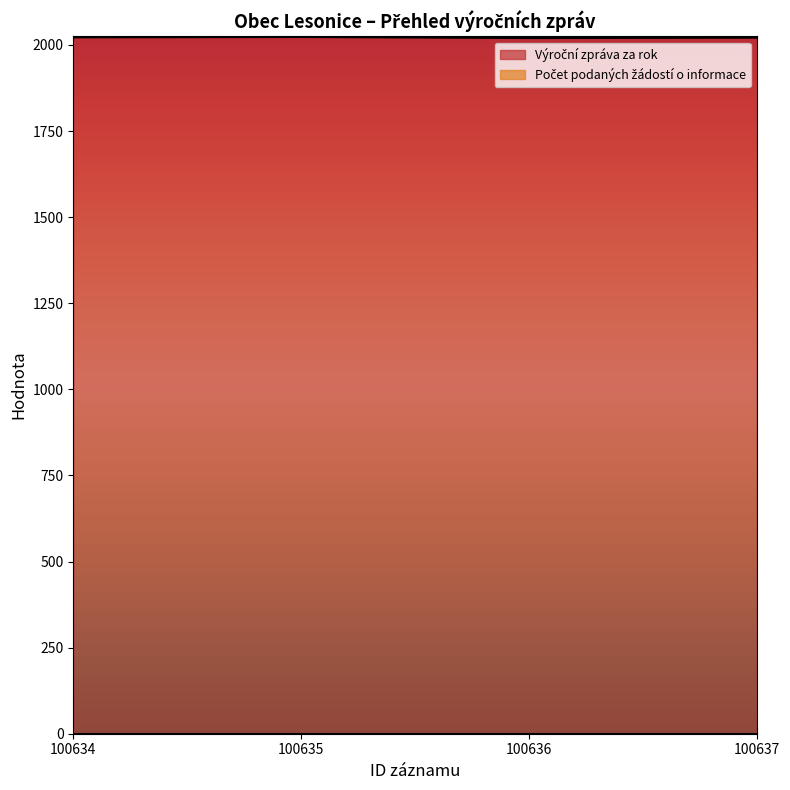

Count the number of categories in the chart.

4